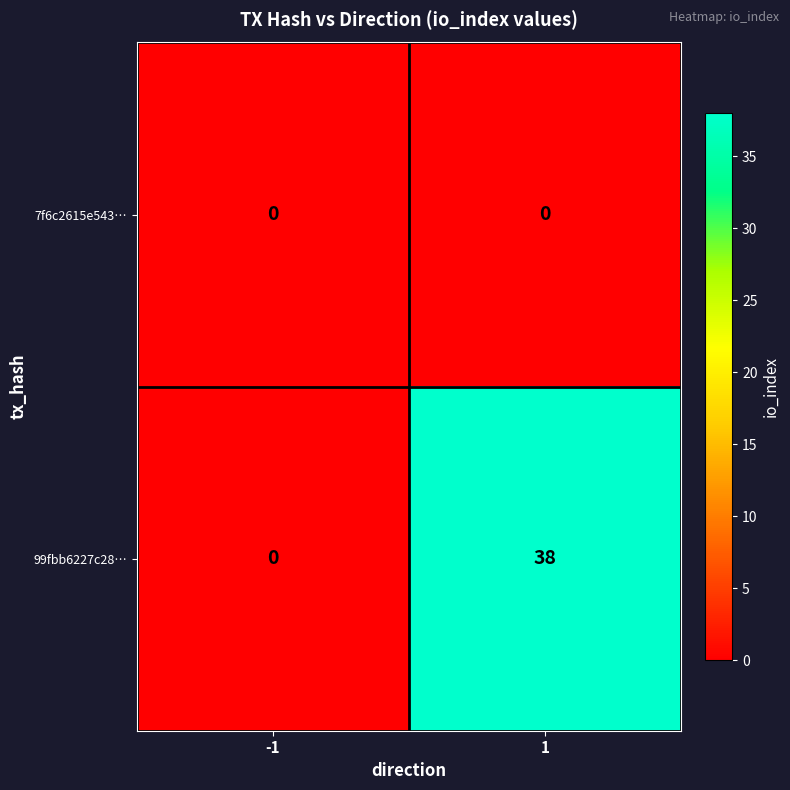

Rank the series by their average value, from highest to lowest.

99fbb6227c28…, 7f6c2615e543…